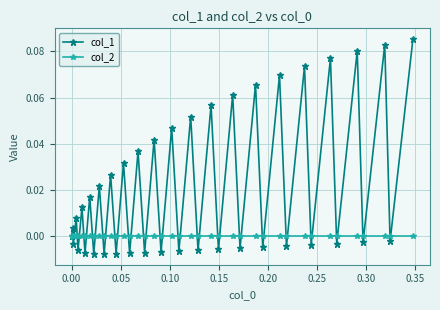

Count the number of data series in this chart.

2